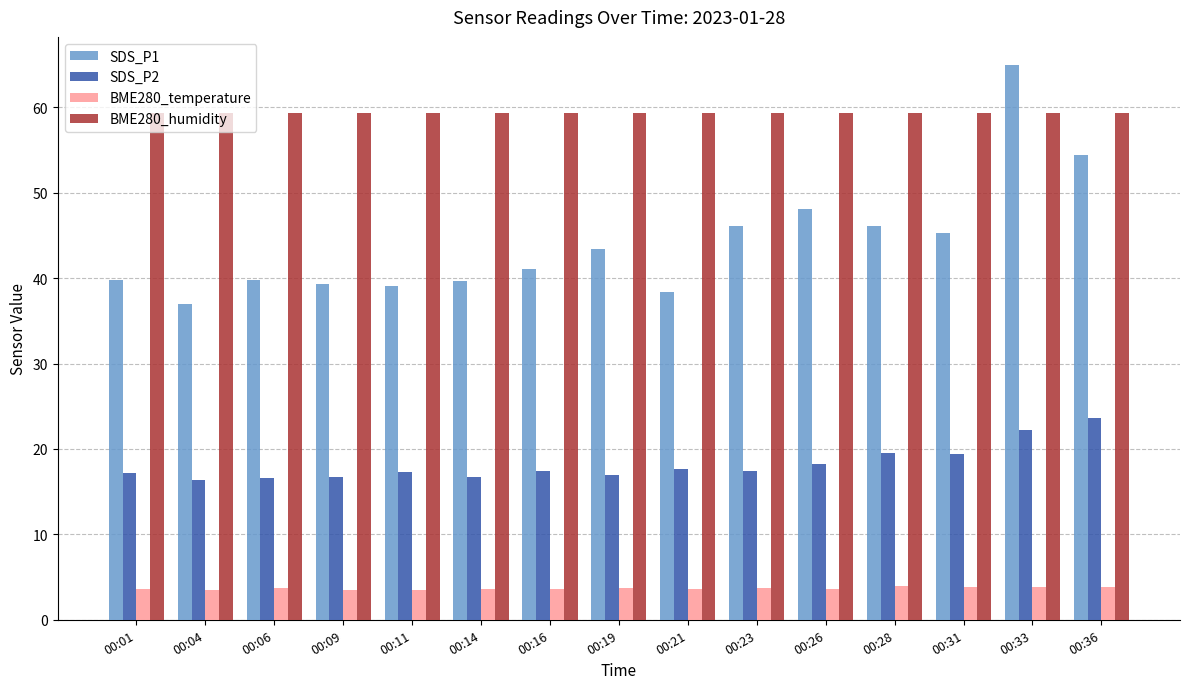

Which series has the largest total across all categories?

BME280_humidity